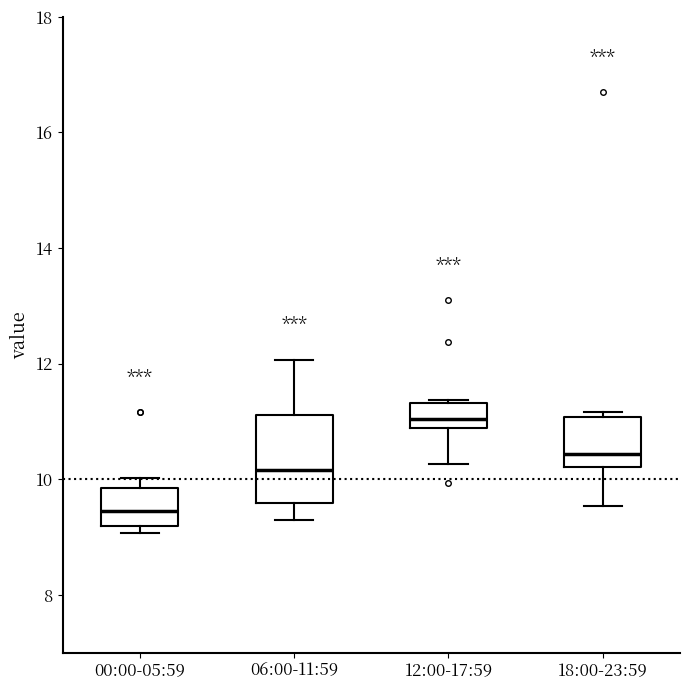

Reading left to right, transcribe this box plot: for each box, give where its median line is, the range the box spans, and where its two whiskers end, as read against the y-axis. The values are not printed on the chart, so give them approximately, as read against the axis.

00:00-05:59: median 9.4, box 9.2 to 9.8, whiskers 9.0 to 10.0
06:00-11:59: median 10.2, box 9.6 to 11.2, whiskers 9.4 to 12.0
12:00-17:59: median 11.0, box 10.8 to 11.4, whiskers 10.2 to 11.4
18:00-23:59: median 10.4, box 10.2 to 11.0, whiskers 9.6 to 11.2